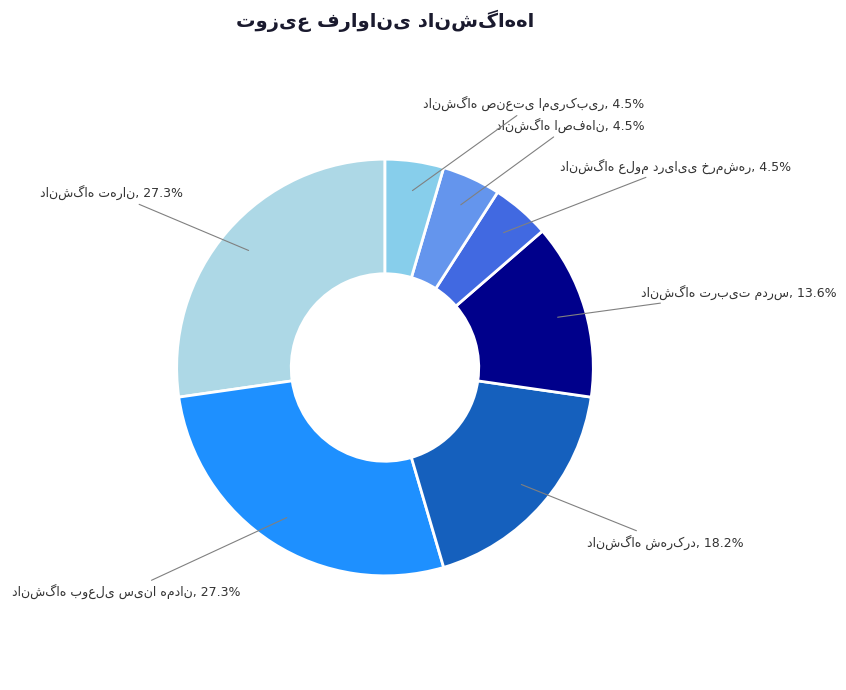

Does any single category account for the majority?

No